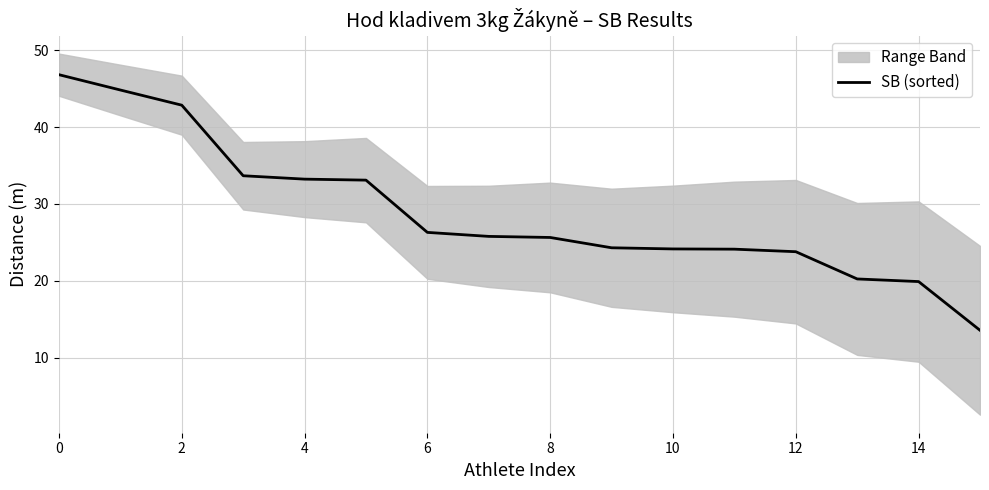

What is the greatest value displayed?

46.8